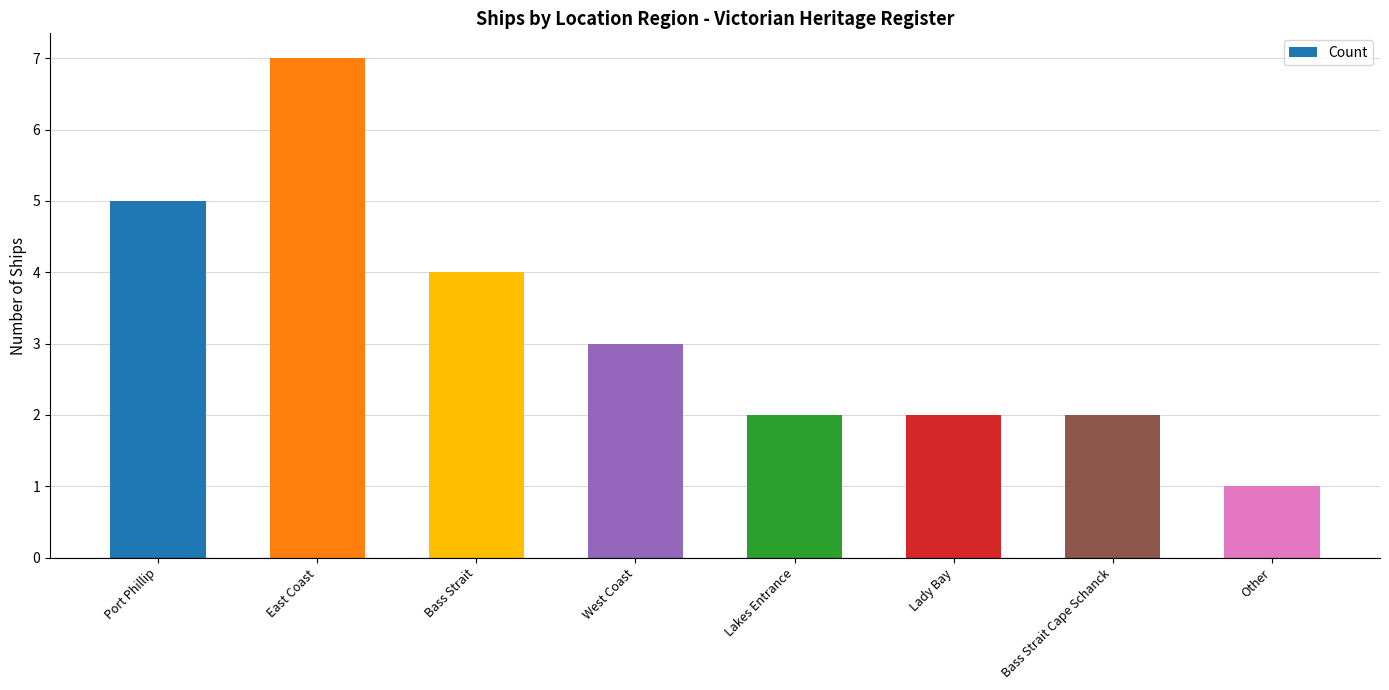

Is it true that the value at West Coast is 2?

False